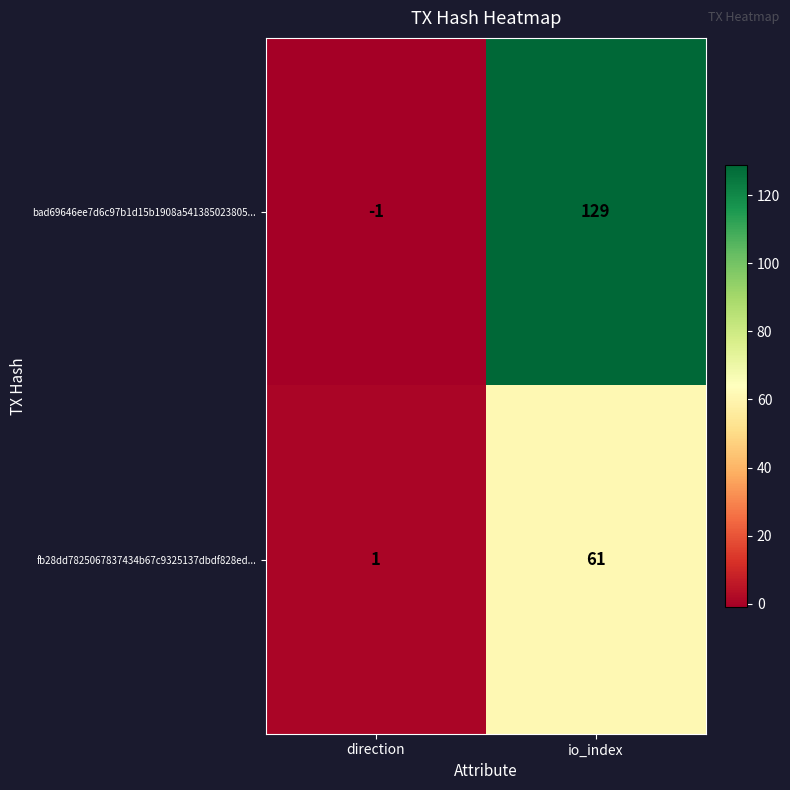

Reading left to right, what are all the values shown in this chart?

bad69646ee7d6c97b1d15b1908a541385023805...: -1	129
fb28dd7825067837434b67c9325137dbdf828ed...: 1	61